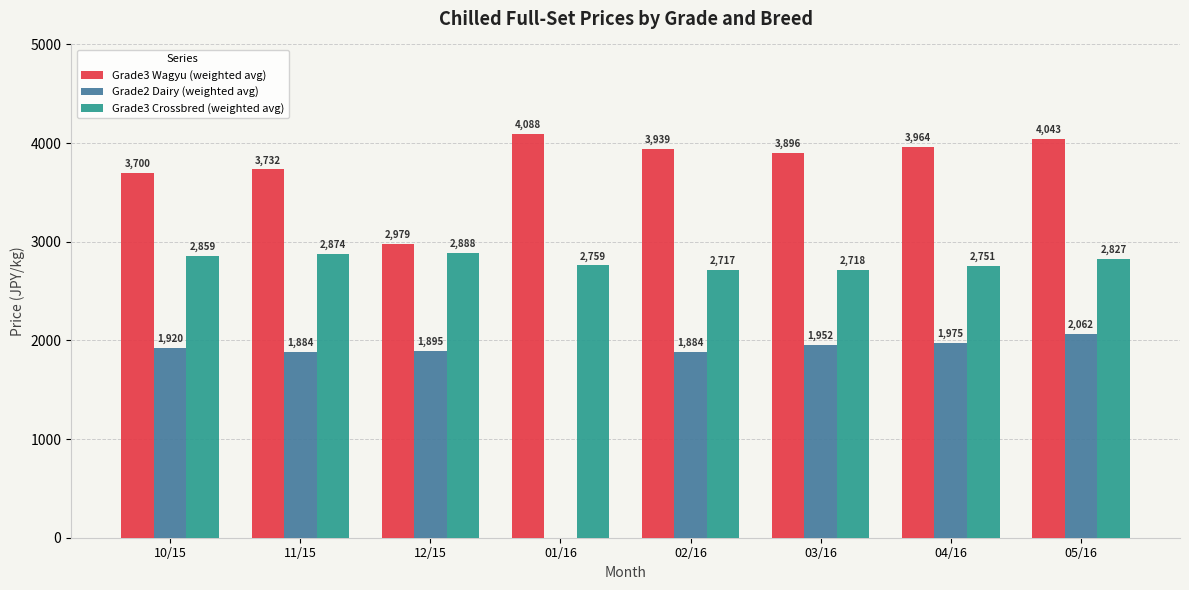

What is the average value of the Grade3 Crossbred (weighted avg) series?

2799.5